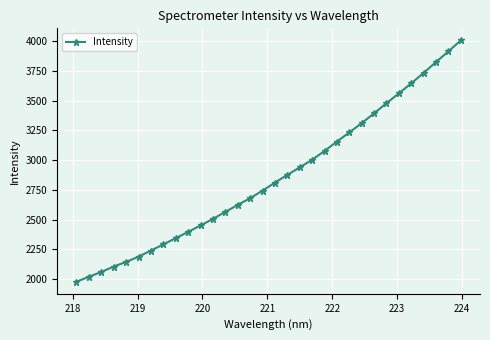

What is the greatest value displayed?

4007.2